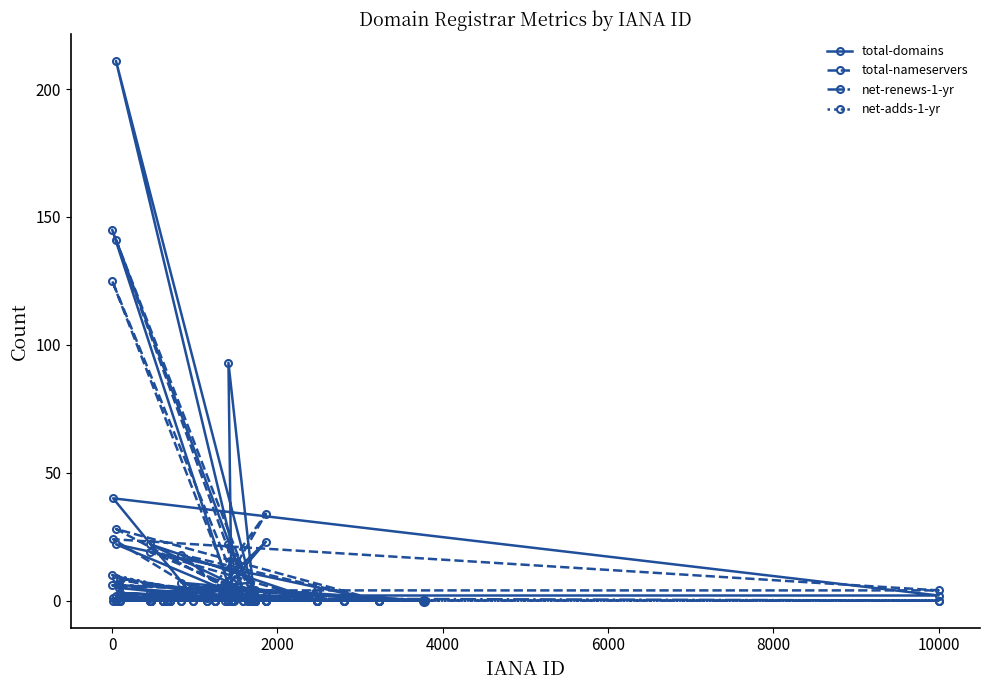

What is the maximum value shown in the chart?

211